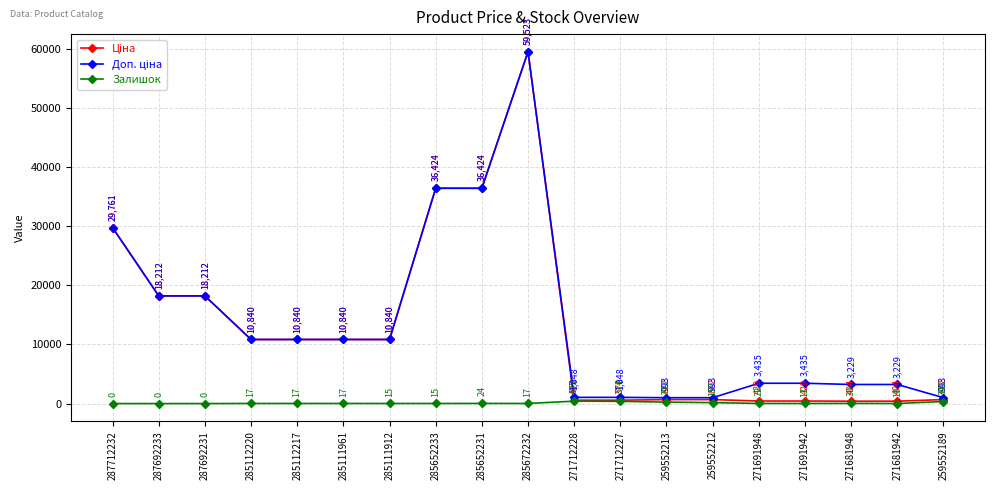

What is the label of the 13th point from the left?

259552213